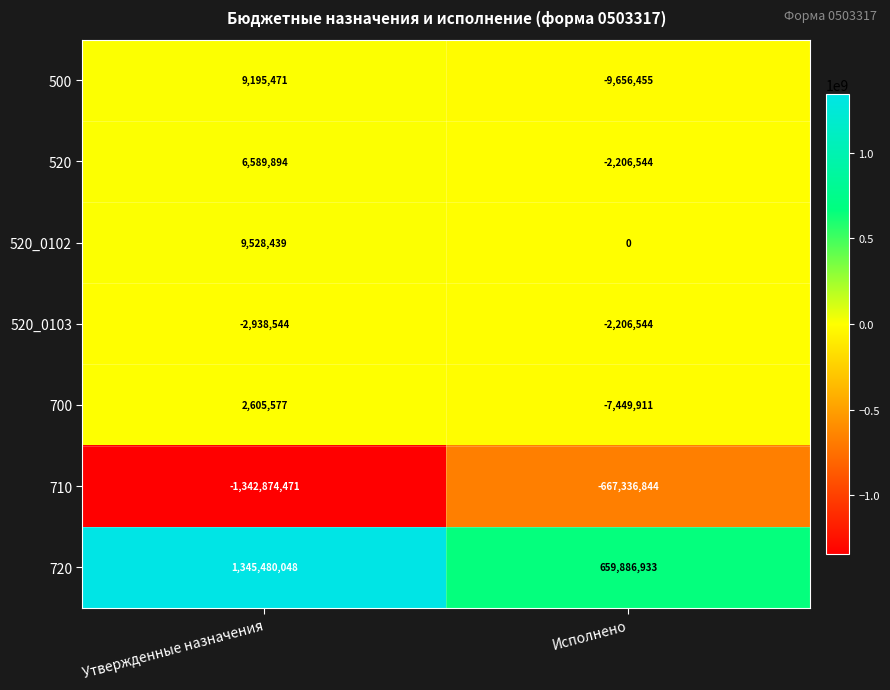

Reading left to right, extract all data points from this chart.

500: Утвержденные назначения=9195471	Исполнено=-9656455
520: Утвержденные назначения=6589894	Исполнено=-2206544
520_0102: Утвержденные назначения=9528439	Исполнено=0
520_0103: Утвержденные назначения=-2938544	Исполнено=-2206544
700: Утвержденные назначения=2605577	Исполнено=-7449911
710: Утвержденные назначения=-1342874471	Исполнено=-667336844
720: Утвержденные назначения=1345480048	Исполнено=659886933